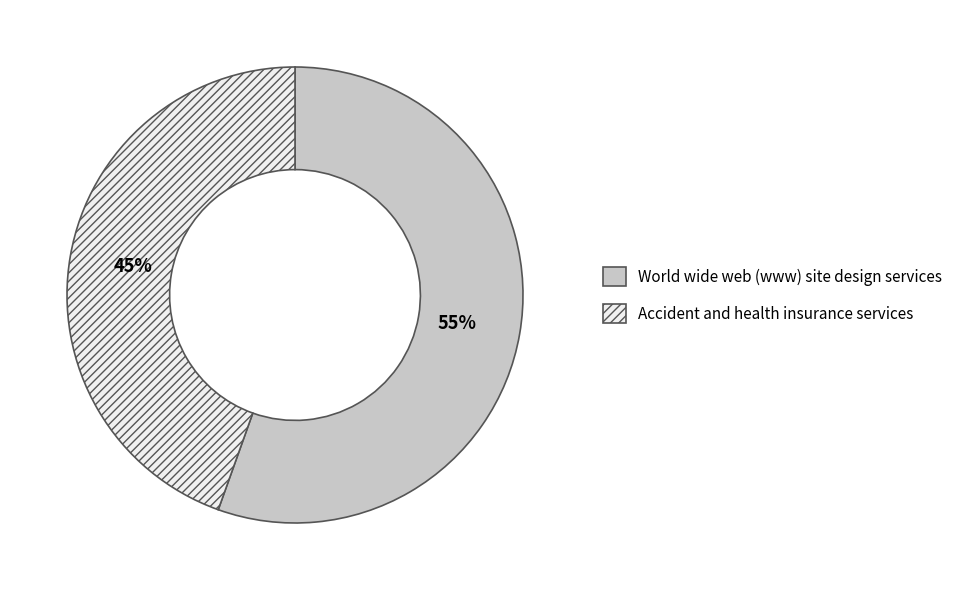

Which slice is the largest?

World wide web (www) site design services